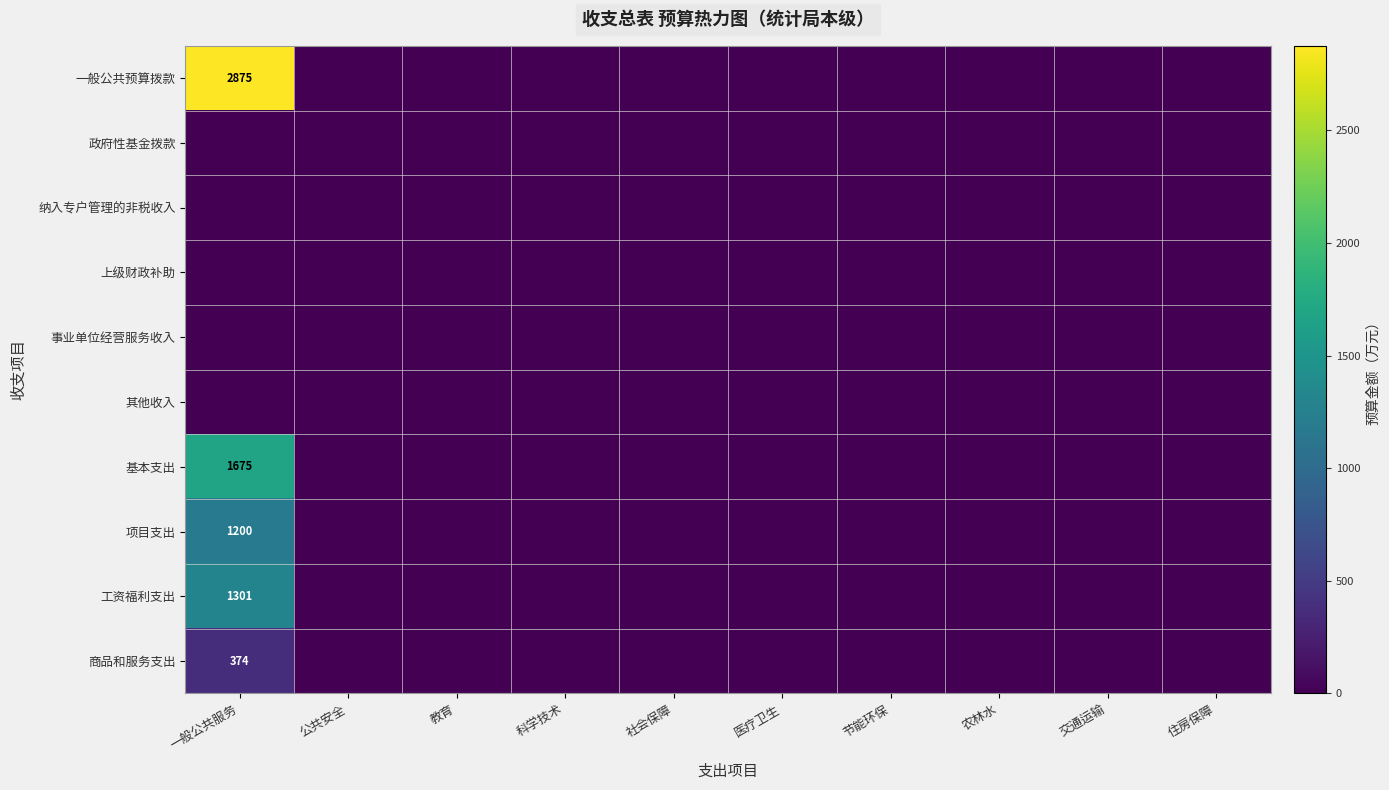

Is it true that 基本支出 equals 834 at 一般公共服务?

False